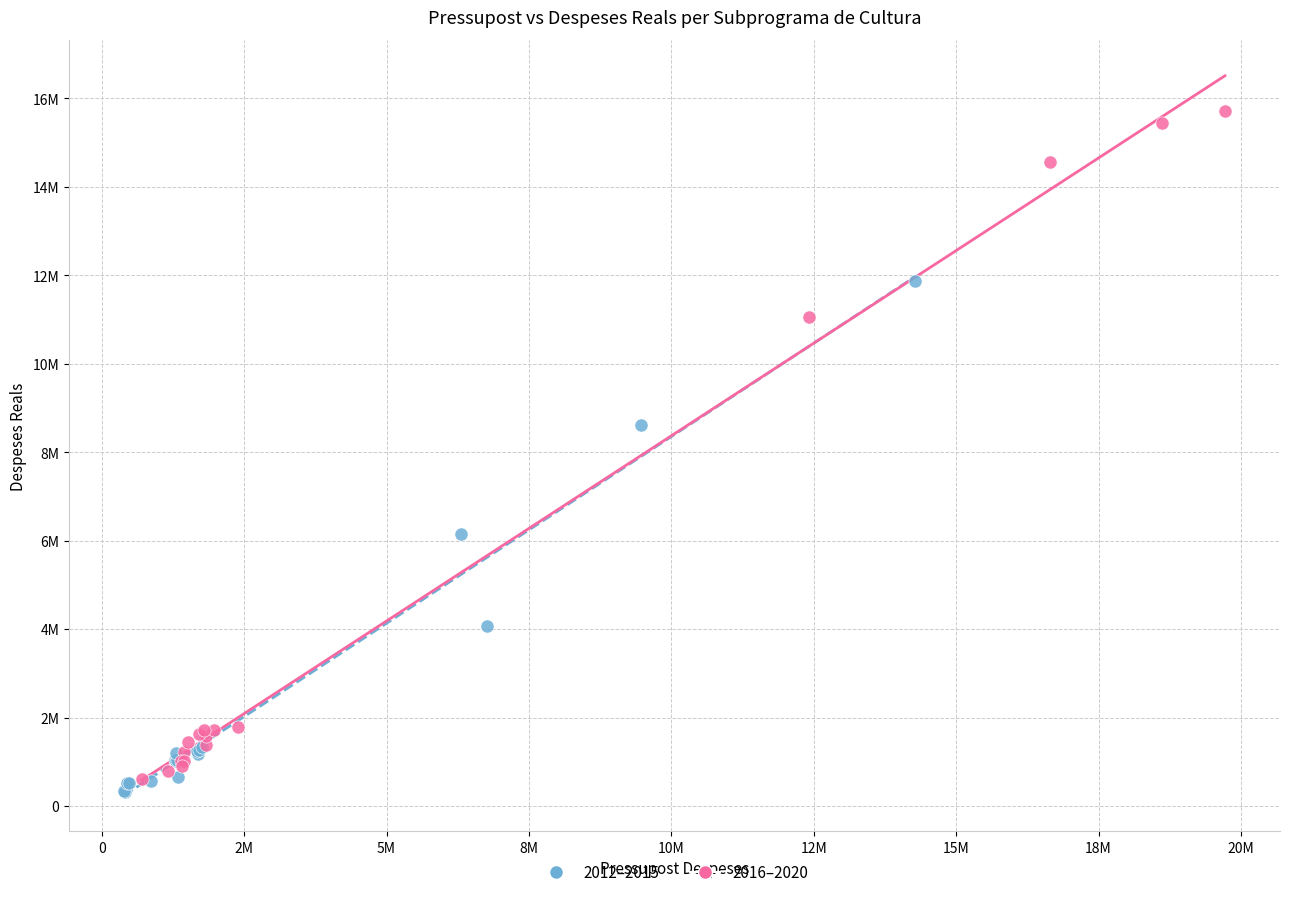

Which series has the largest Y range (max minus min)?

2016–2020